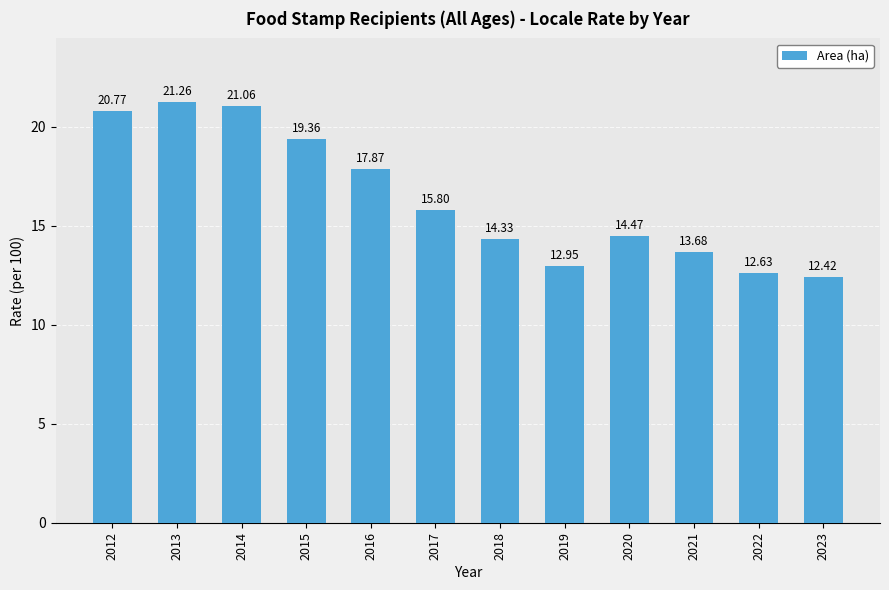

What is the average value?

16.4